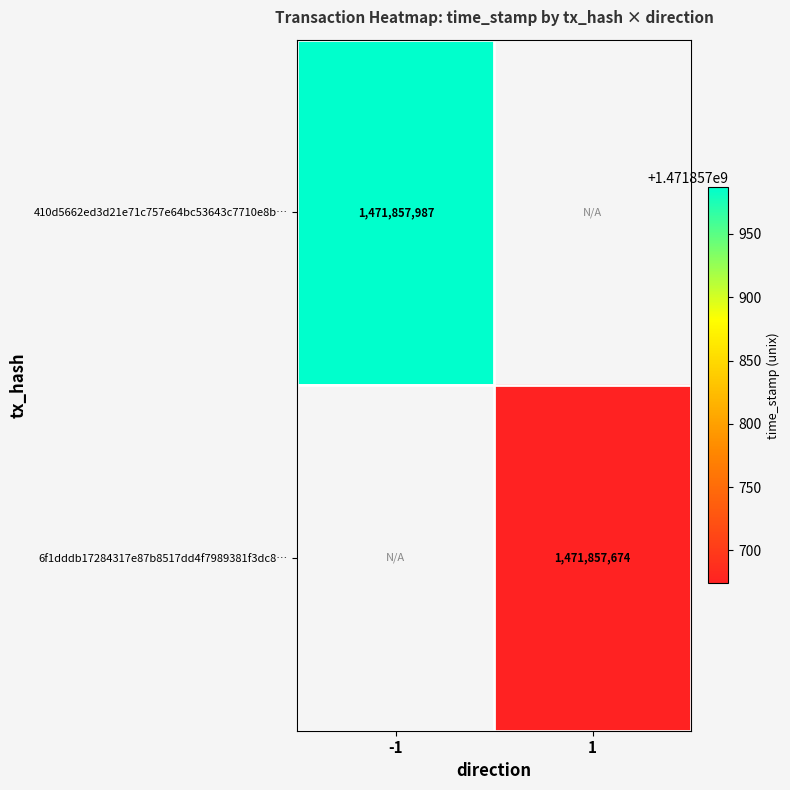

Which series changed the most between -1 and 1?

410d5662ed3d21e71c757e64bc53643c7710e8b